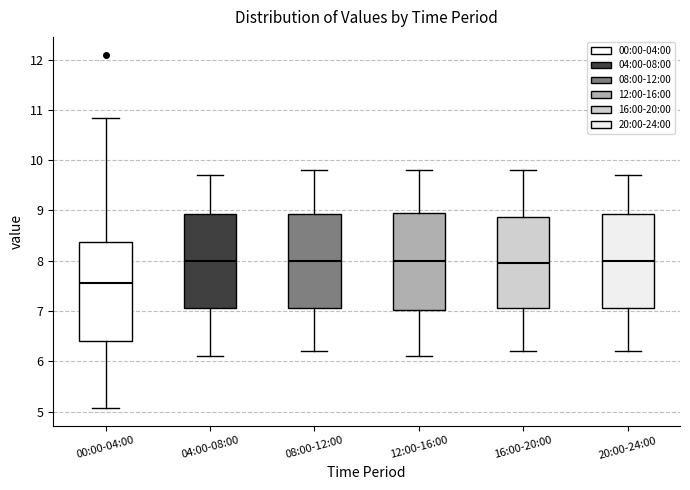

Reading left to right, read every box against the y-axis: the position of its median line, the range the box covers, and the ends of its whiskers. The values are not printed on the chart, so give them approximately, as read against the axis.

00:00-04:00: median 7.6, box 6.4 to 8.4, whiskers 5.1 to 10.8
04:00-08:00: median 8.0, box 7.1 to 8.9, whiskers 6.1 to 9.7
08:00-12:00: median 8.0, box 7.1 to 8.9, whiskers 6.2 to 9.8
12:00-16:00: median 8.0, box 7.0 to 9.0, whiskers 6.1 to 9.8
16:00-20:00: median 8.0, box 7.1 to 8.9, whiskers 6.2 to 9.8
20:00-24:00: median 8.0, box 7.1 to 8.9, whiskers 6.2 to 9.7